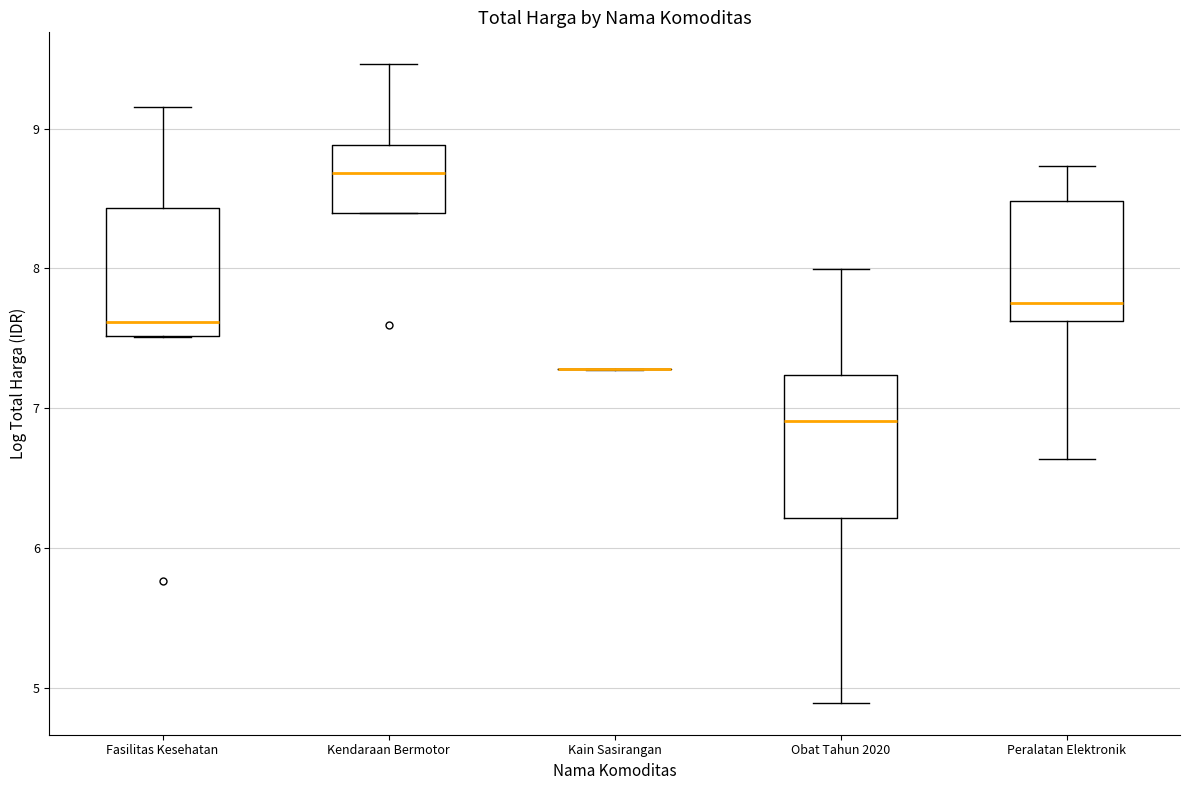

Where is the upper edge of the box for Obat Tahun 2020 on the y-axis? The values are not printed on the chart, so give them approximately, as read against the axis.

7.2